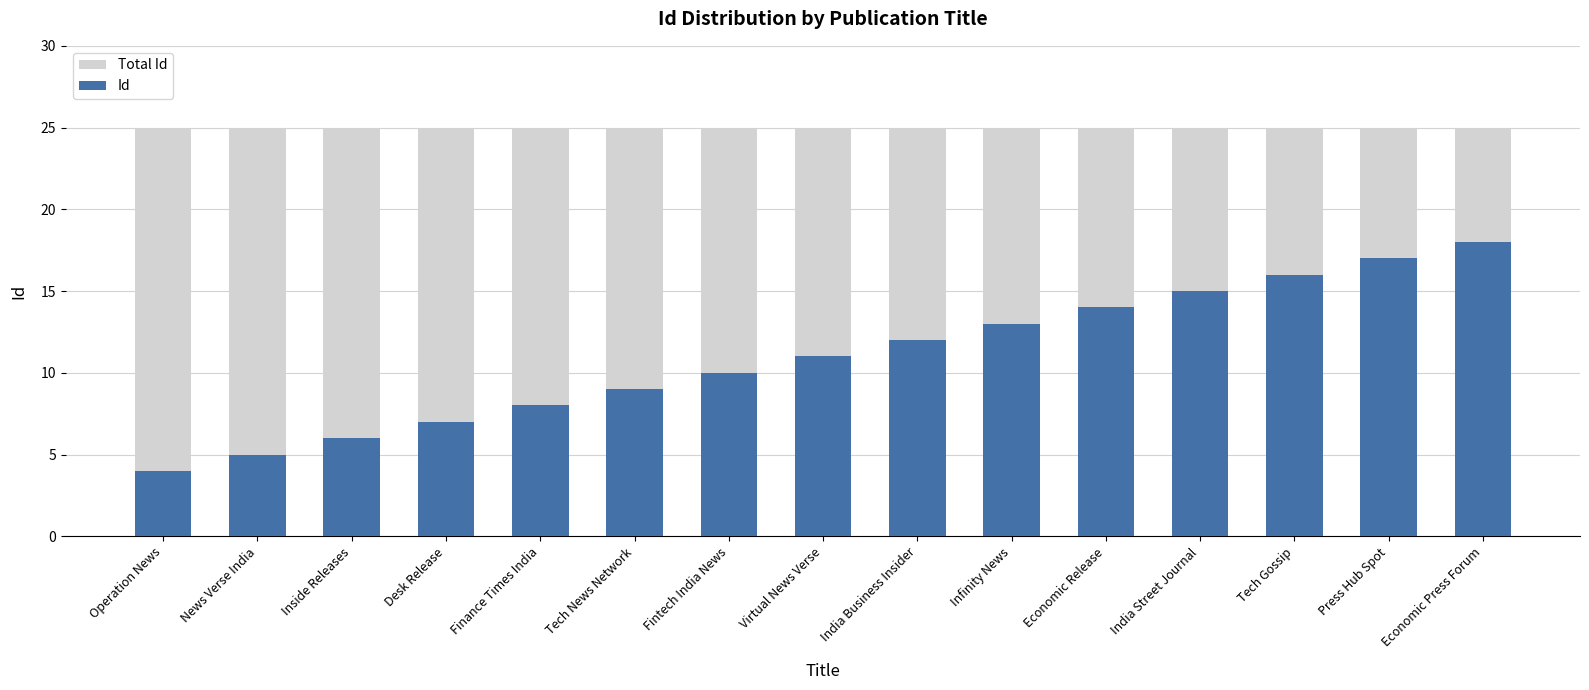

Reading left to right, list all the values displayed in this chart.

Total Id: Operation News=25	News Verse India=25	Inside Releases=25	Desk Release=25	Finance Times India=25	Tech News Network=25	Fintech India News=25	Virtual News Verse=25	India Business Insider=25	Infinity News=25	Economic Release=25	India Street Journal=25	Tech Gossip=25	Press Hub Spot=25	Economic Press Forum=25
Id: Operation News=4	News Verse India=5	Inside Releases=6	Desk Release=7	Finance Times India=8	Tech News Network=9	Fintech India News=10	Virtual News Verse=11	India Business Insider=12	Infinity News=13	Economic Release=14	India Street Journal=15	Tech Gossip=16	Press Hub Spot=17	Economic Press Forum=18